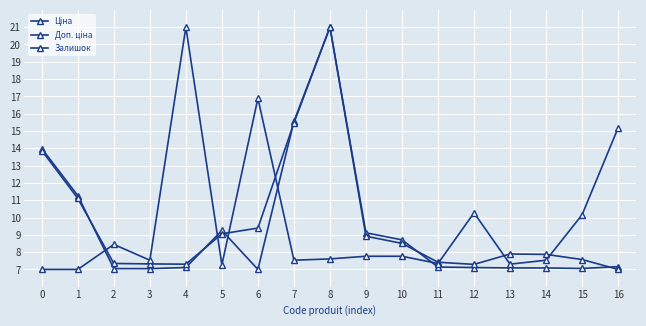

List the labels in order of Ціна value, largest first.

8, 7, 0, 1, 5, 9, 10, 16, 11, 4, 12, 13, 14, 15, 2, 3, 6